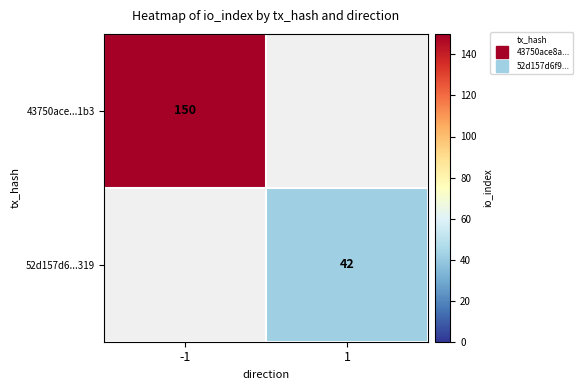

List the labels in order of 43750ace...1b3 value, largest first.

-1, 1